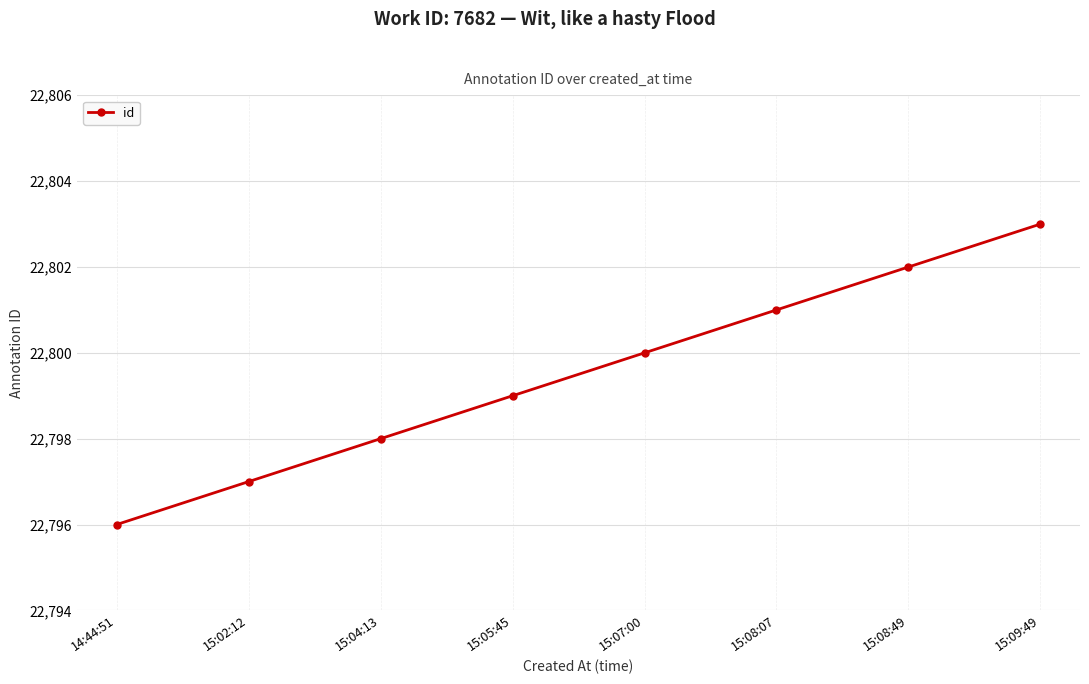

What is the change in value from 14:44:51 to 15:09:49?

+7